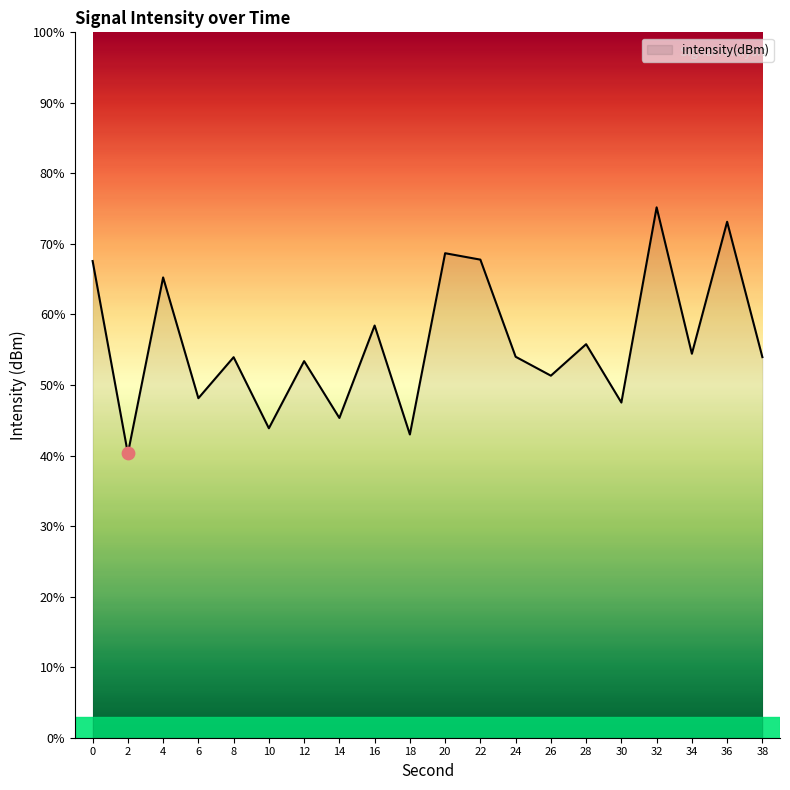

What is the change in value from 16 to 34?

-4.0